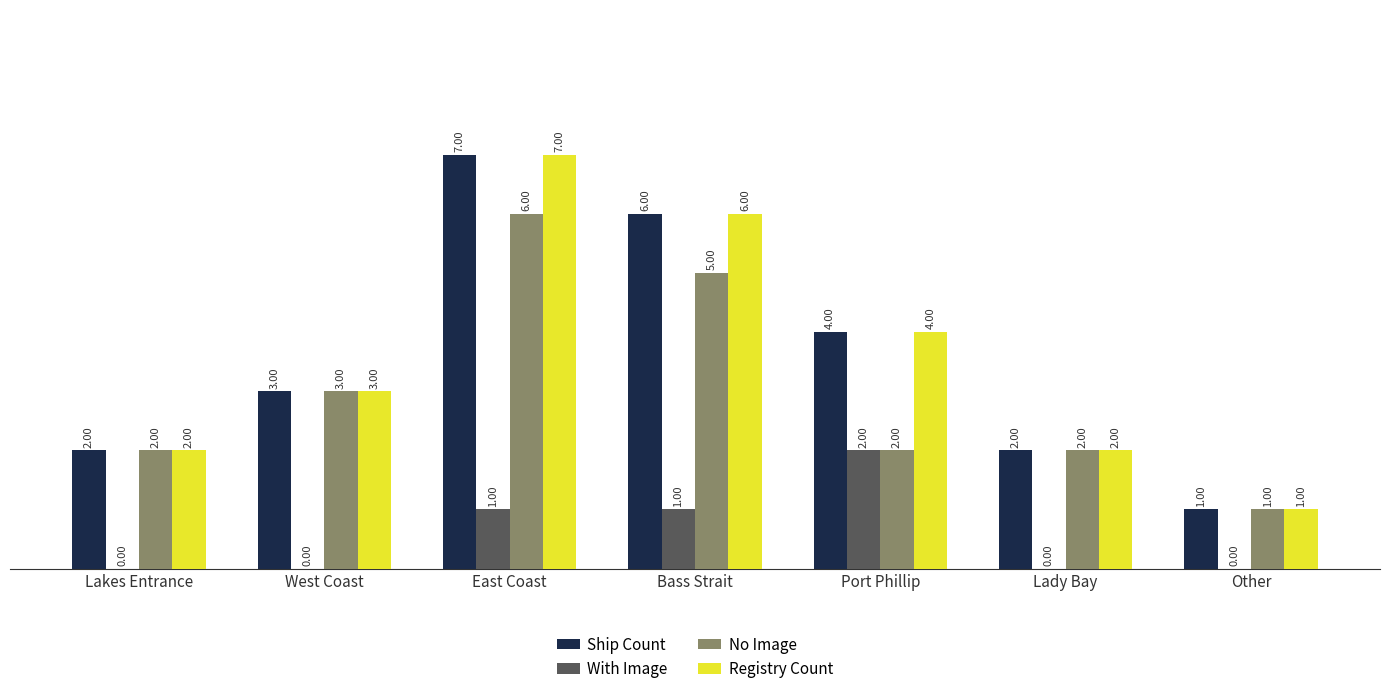

How many Ship Count values are between 2 and 6?

5